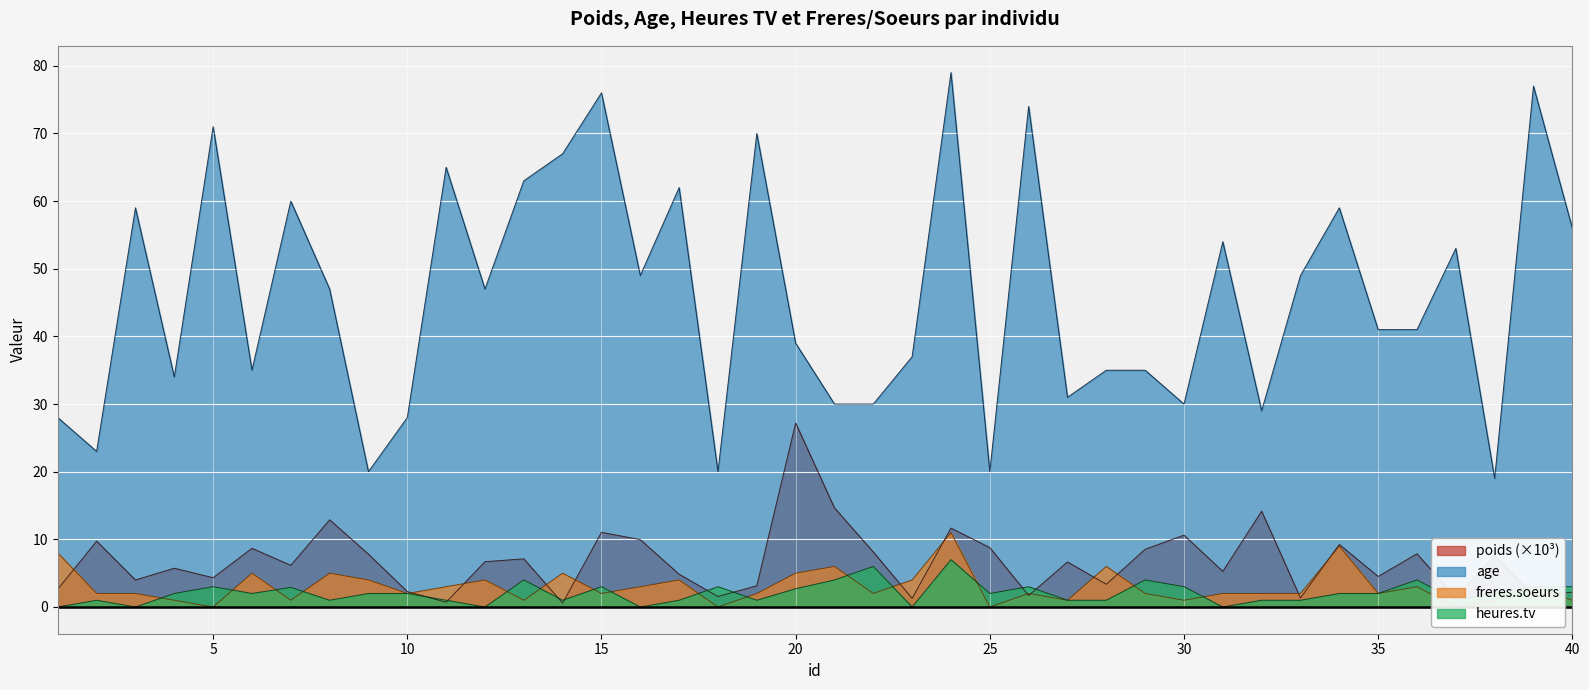

Reading right to left, list all the values displayed in this chart.

poids: 2.2	1.6	7.6	1.4	7.9	4.5	9.2	1.3	14.2	5.3	10.6	8.5	3.4	6.7	1.7	8.8	11.7	1.3	8.1	14.6	27.2	3.1	1.6	4.8	10.0	11.0	0.6	7.1	6.7	0.7	2.3	7.8	12.9	6.2	8.7	4.3	5.7	4.0	9.7	2.6
age: 56.0	77.0	19.0	53.0	41.0	41.0	59.0	49.0	29.0	54.0	30.0	35.0	35.0	31.0	74.0	20.0	79.0	37.0	30.0	30.0	39.0	70.0	20.0	62.0	49.0	76.0	67.0	63.0	47.0	65.0	28.0	20.0	47.0	60.0	35.0	71.0	34.0	59.0	23.0	28.0
heures.tv: 3.0	3.0	2.0	1.0	4.0	2.0	2.0	1.0	1.0	0.0	3.0	4.0	1.0	1.0	3.0	2.0	7.0	0.0	6.0	4.0	2.7	1.0	3.0	1.0	0.0	3.0	1.0	4.0	0.0	1.0	2.0	2.0	1.0	2.9	2.0	3.0	2.0	0.0	1.0	0.0
freres.soeurs: 1.0	3.0	1.0	0.0	3.0	2.0	9.0	2.0	2.0	2.0	1.0	2.0	6.0	1.0	2.0	0.0	11.0	4.0	2.0	6.0	5.0	2.0	0.0	4.0	3.0	2.0	5.0	1.0	4.0	3.0	2.0	4.0	5.0	1.0	5.0	0.0	1.0	2.0	2.0	8.0